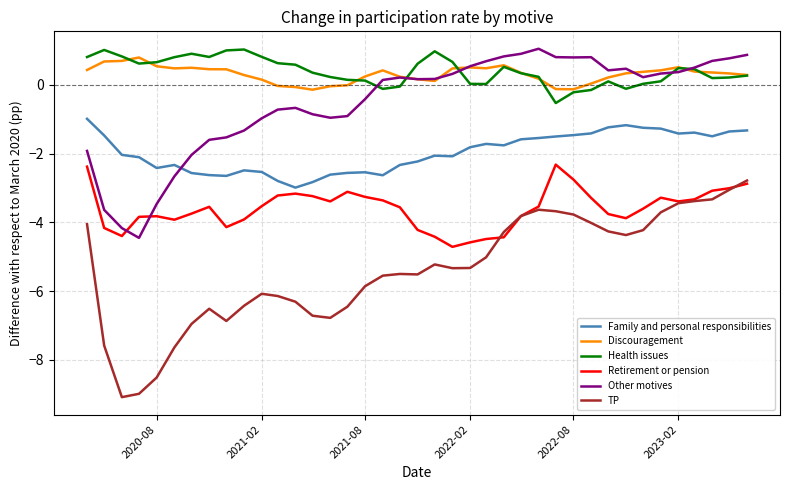

True or false: Discouragement and Family and personal responsibilities cross at least once.

False